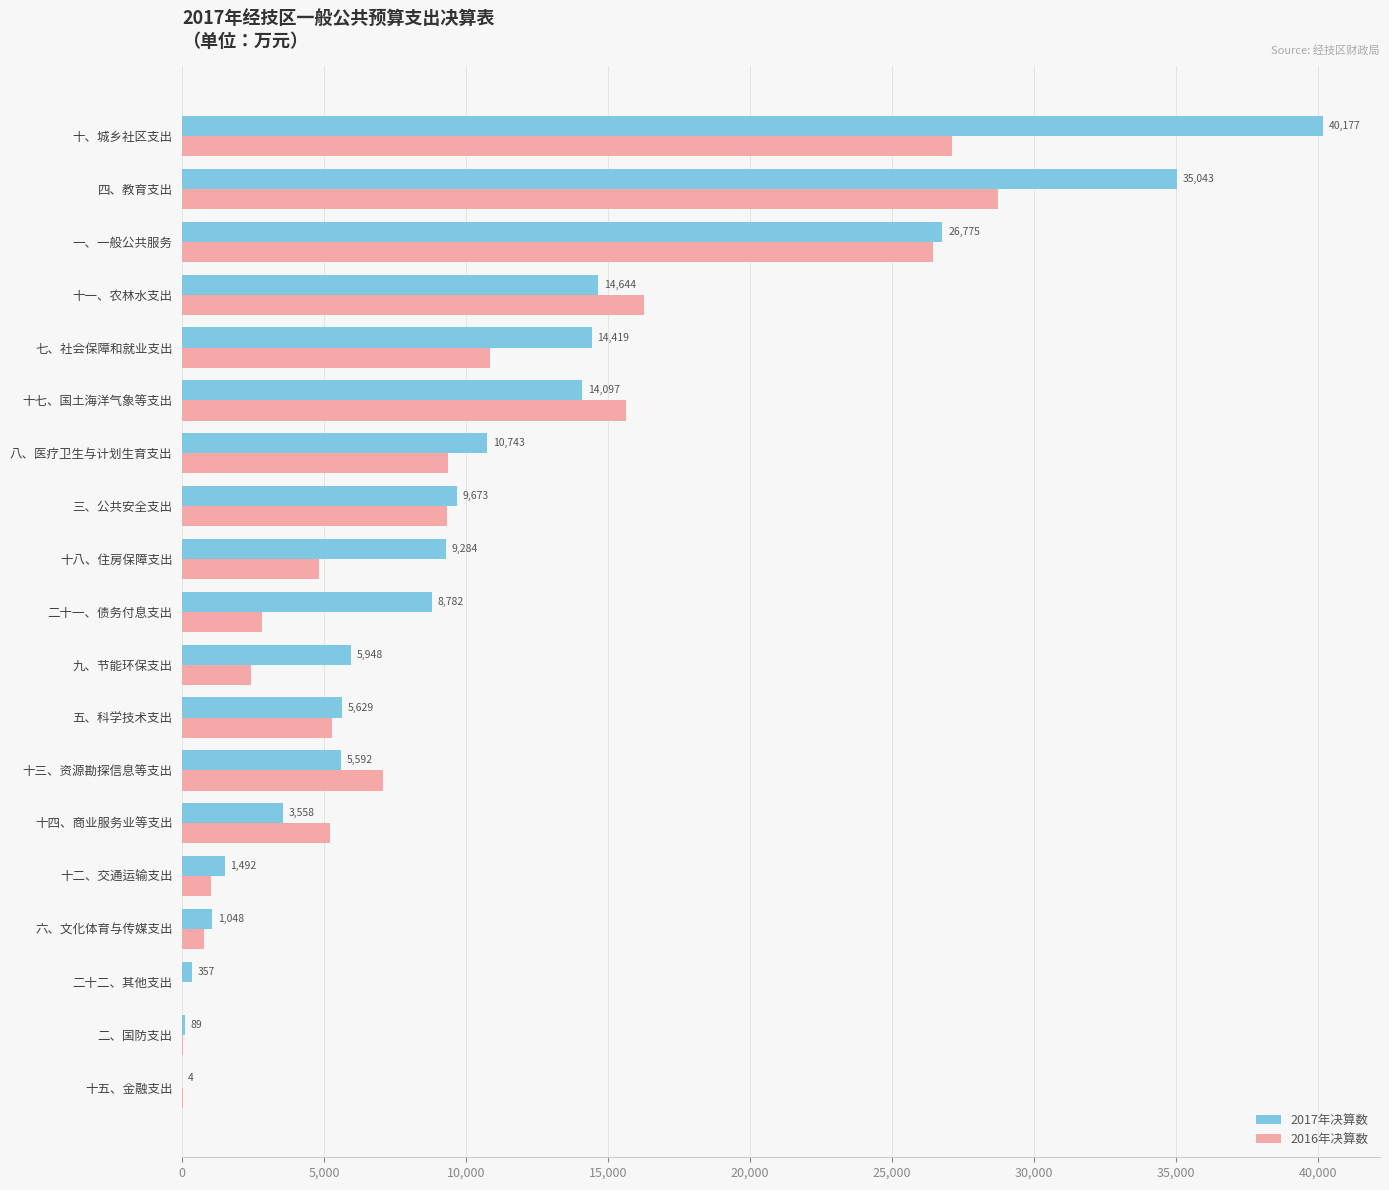

Which series has the largest total across all categories?

2017年决算数